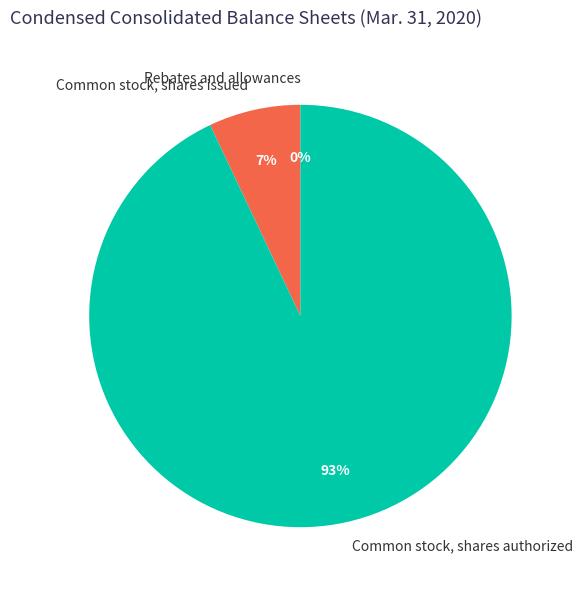

To the nearest percent, what is the difference between the Common stock, shares authorized and Common stock, shares issued slice percentages?

86%